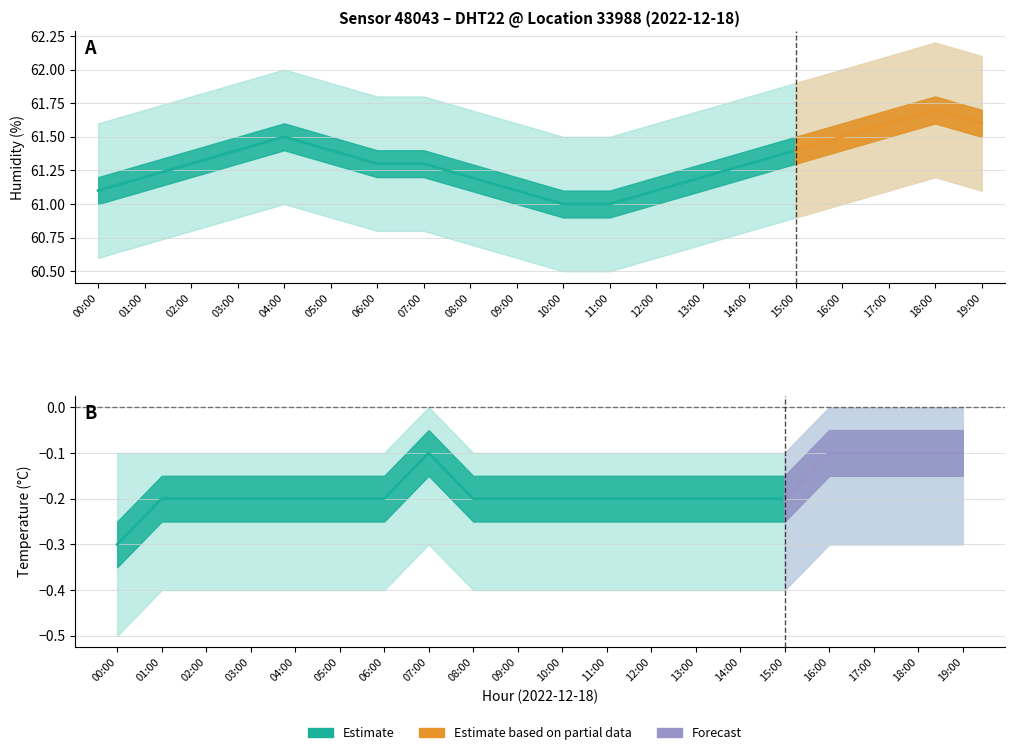

What is the difference between the maximum and minimum values in the temp_lower series?

0.2